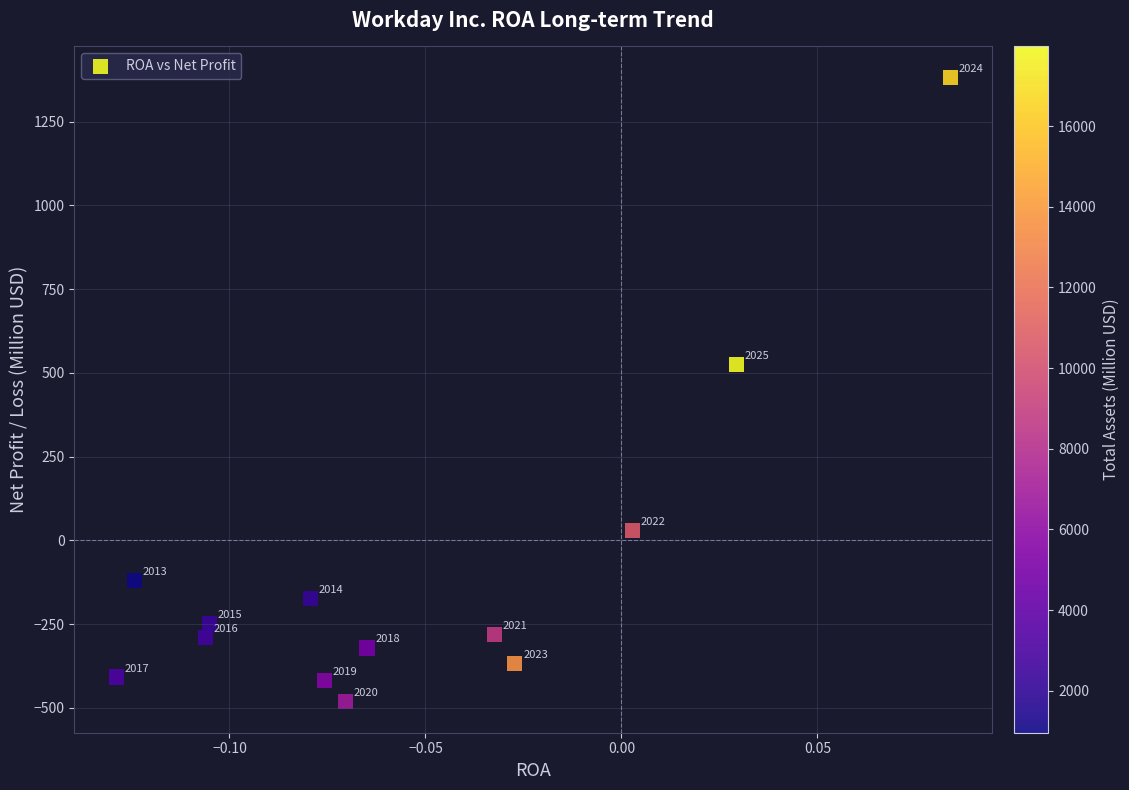

What Y value in the scatter plot is closest to 450?

526